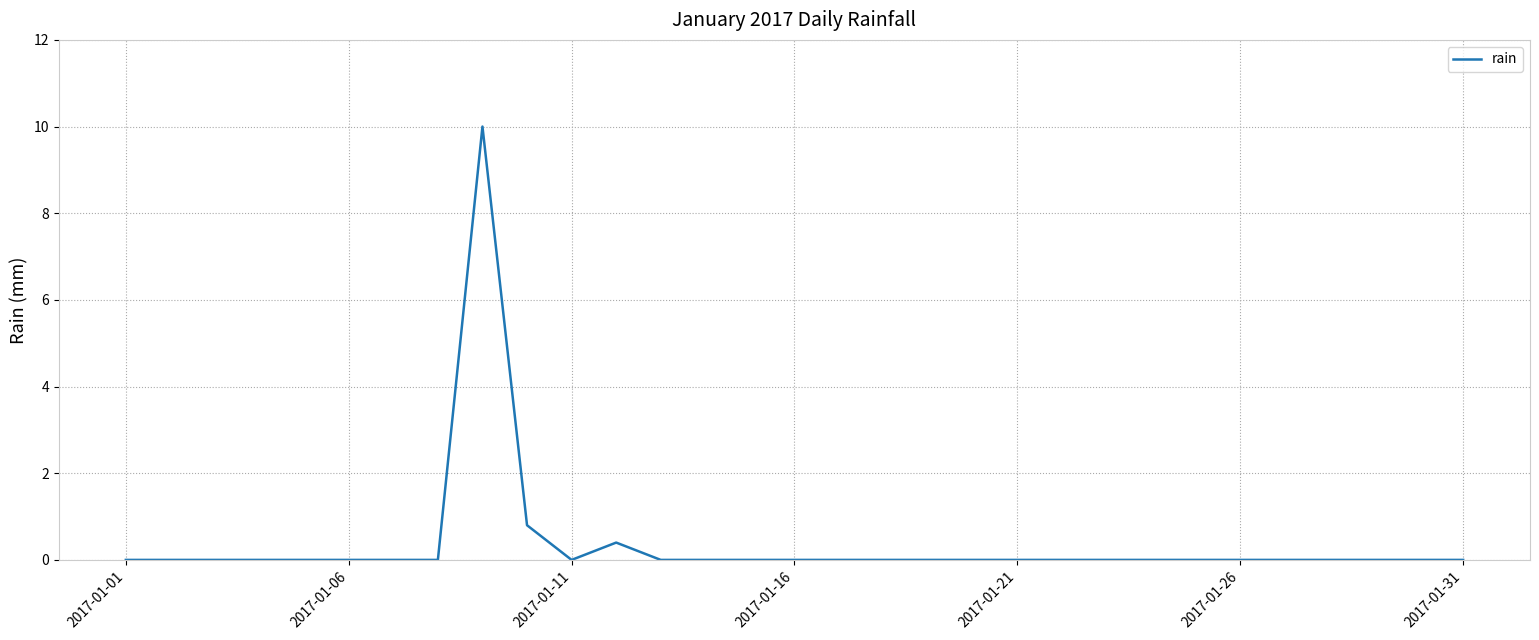

What is the maximum value shown in the chart?

10.0